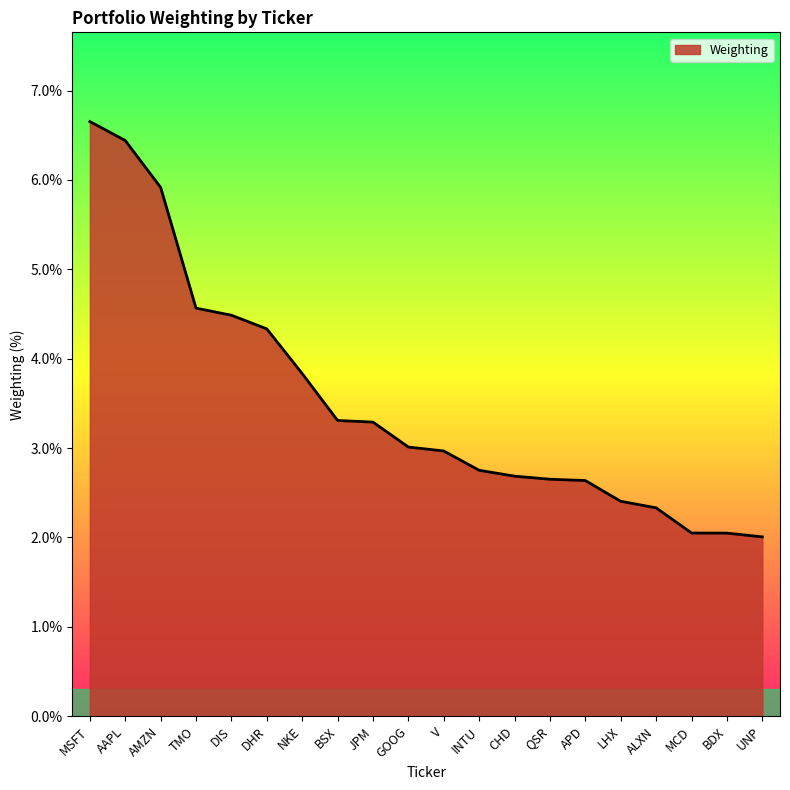

What position from the left is QSR?

14